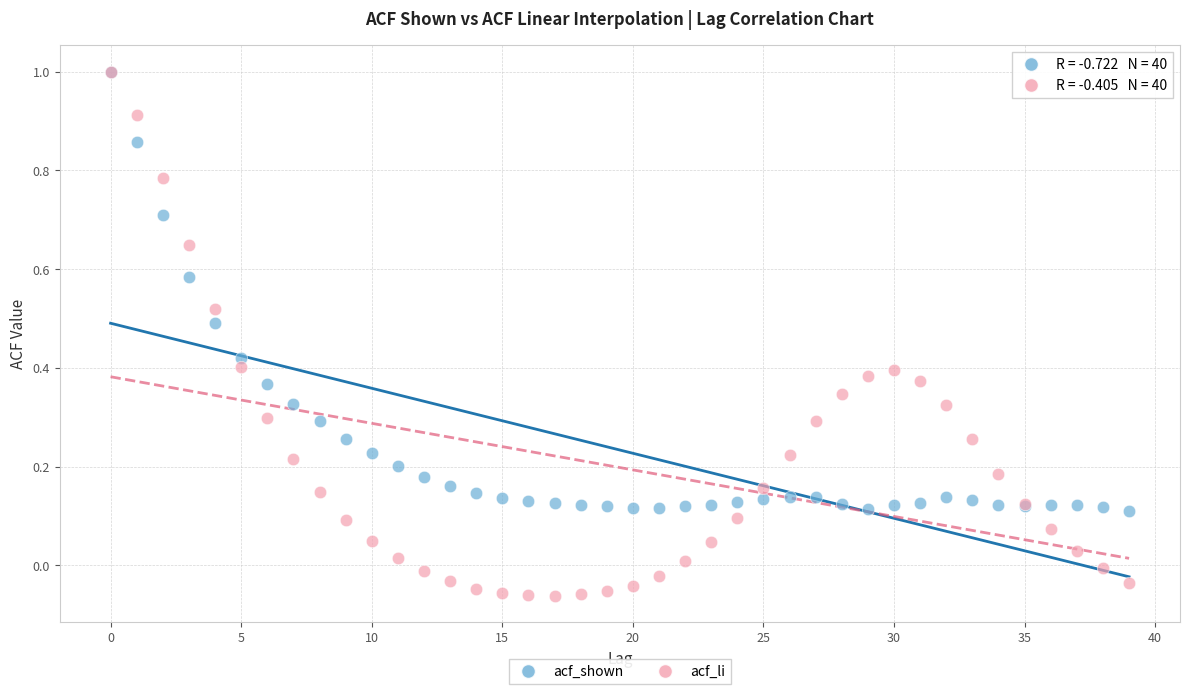

What are all the series names shown in the legend?

acf_shown, acf_li